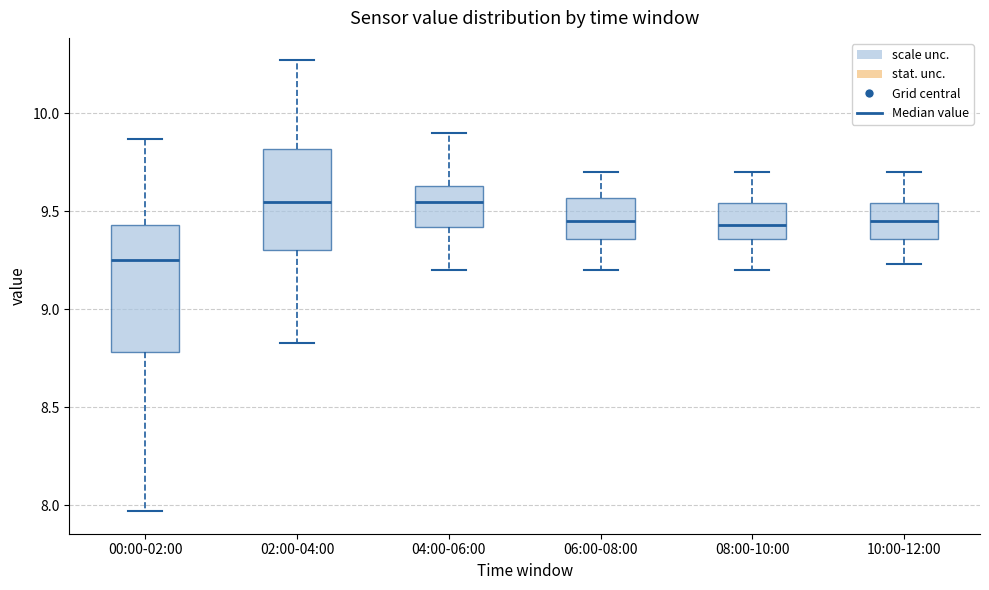

Which box has the lowest median line?

00:00-02:00